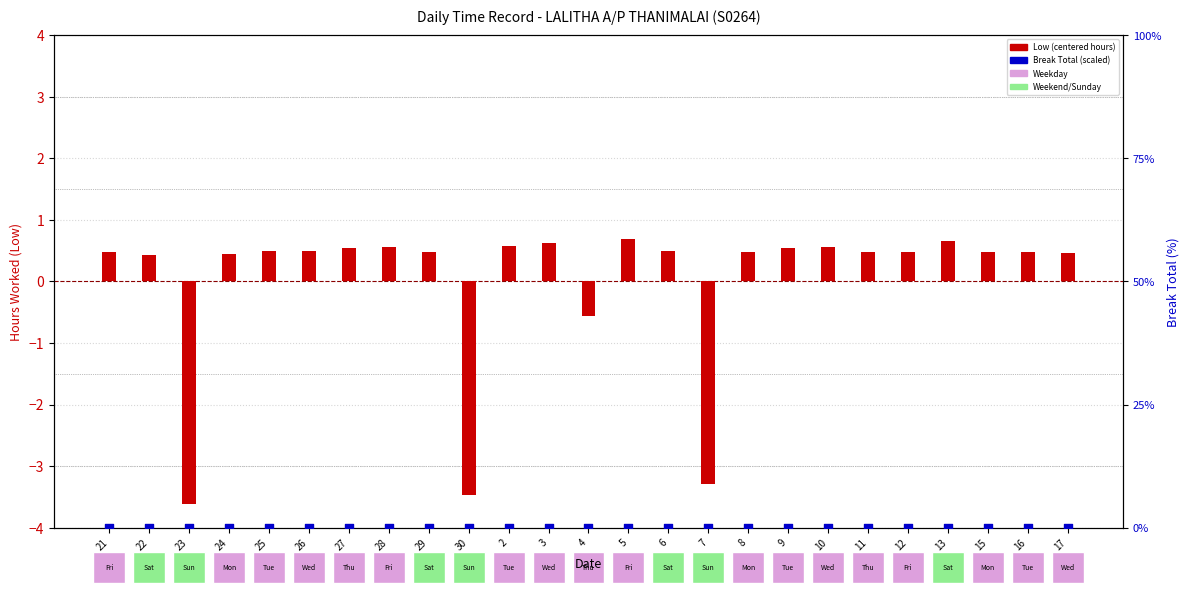

What is the total value across all series at 23?

-3.6